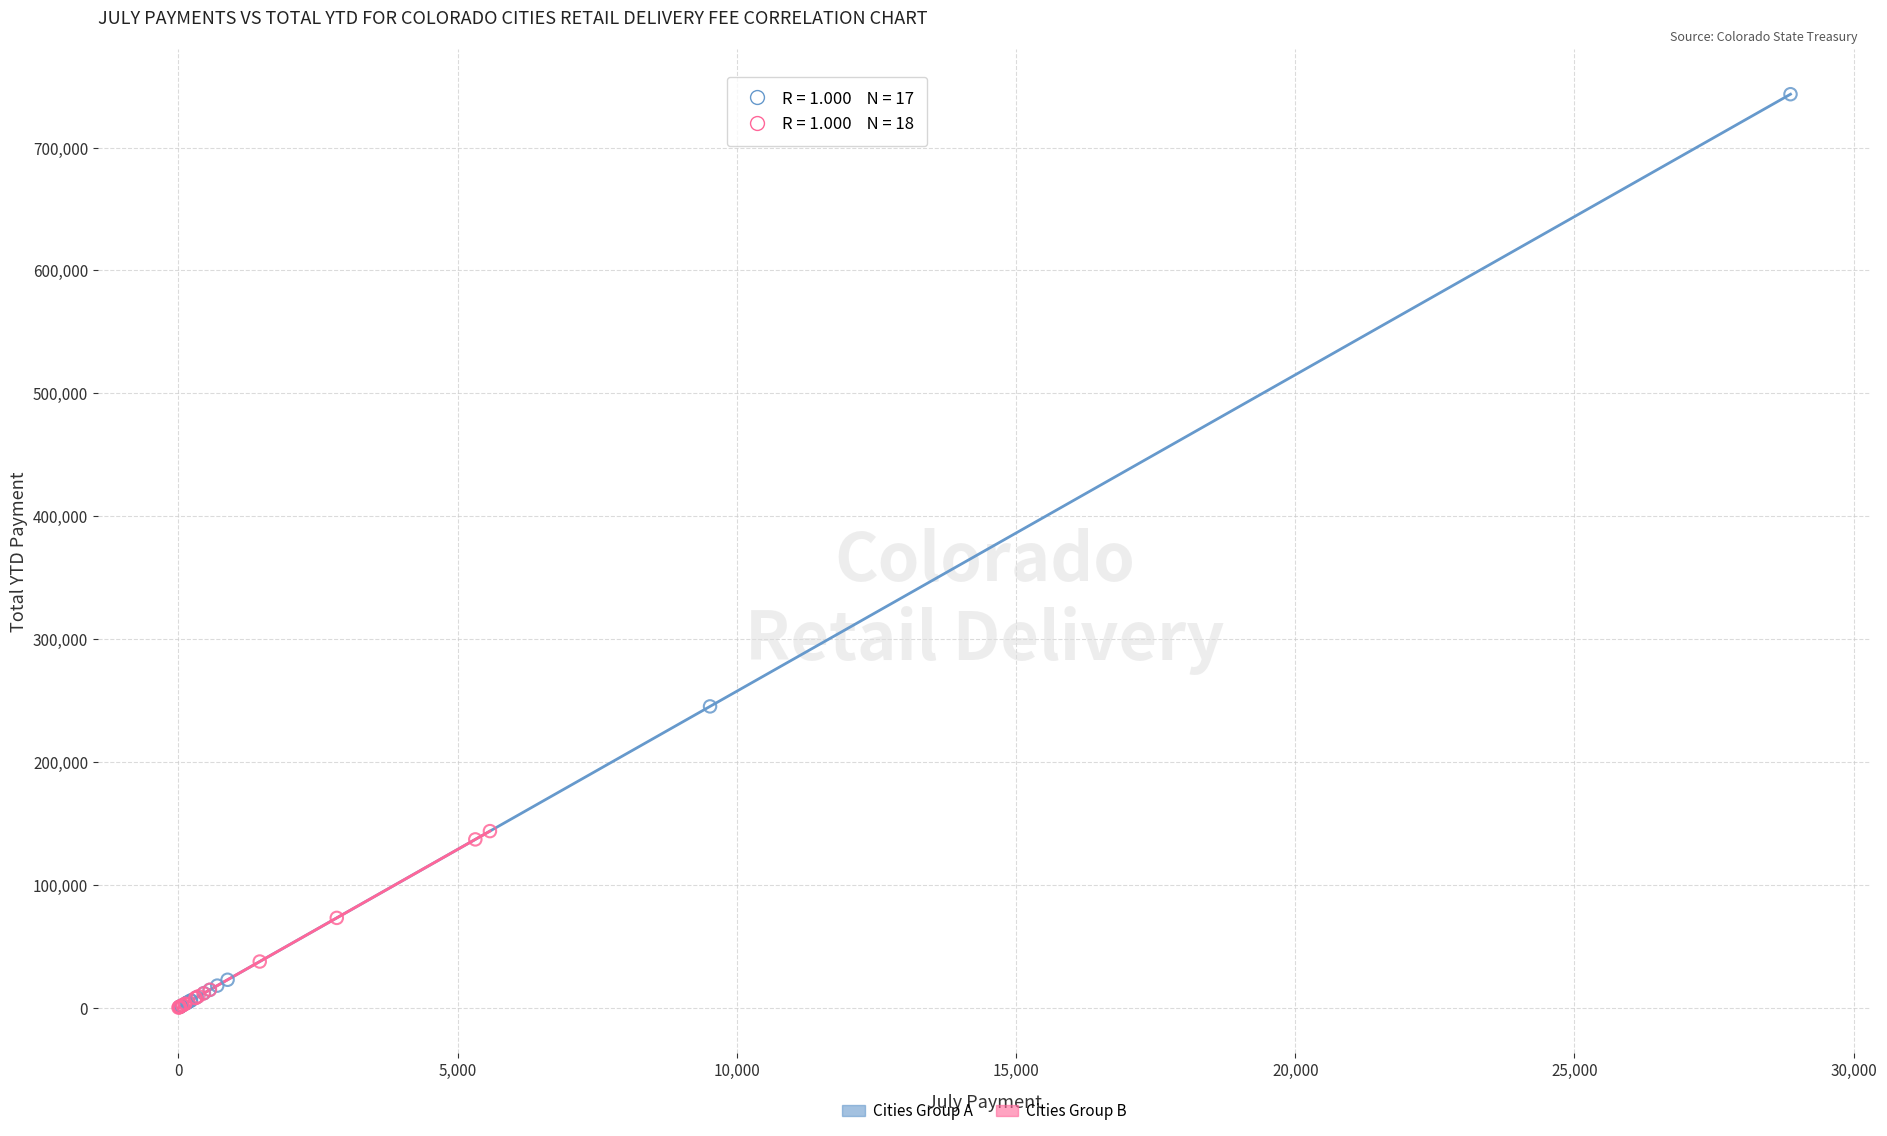

Which series has the largest Y range (max minus min)?

Cities Group A